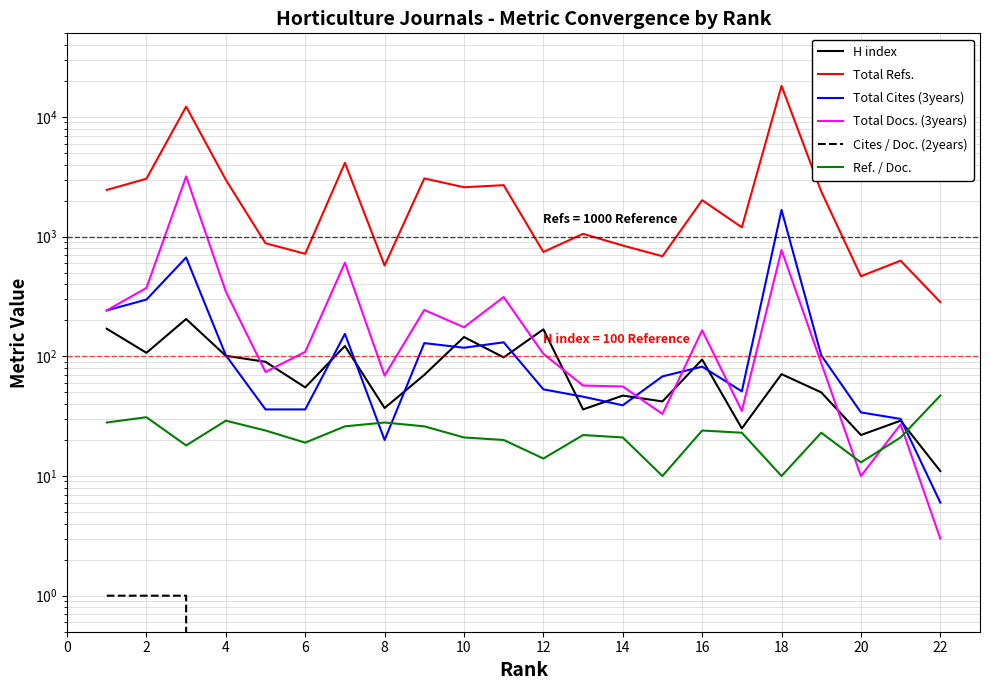

The Cites / Doc. (2years) series shows 0 at 2. True or false?

False